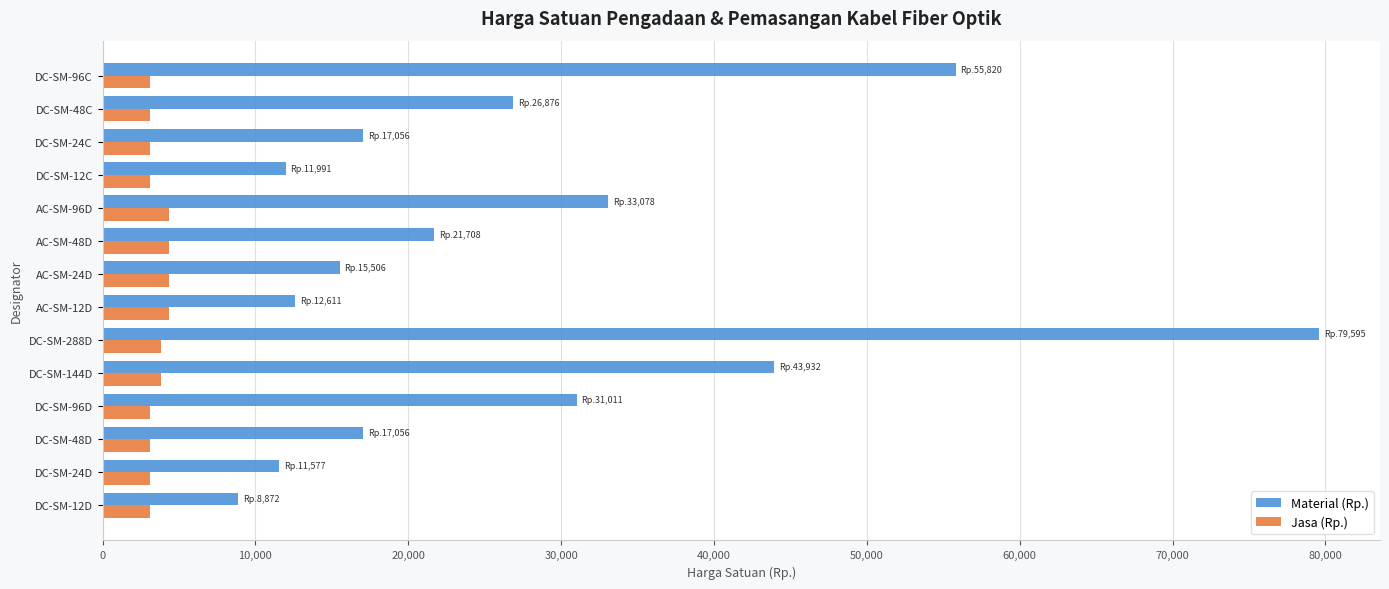

How many data points in Jasa (Rp.) are above 3125?

6